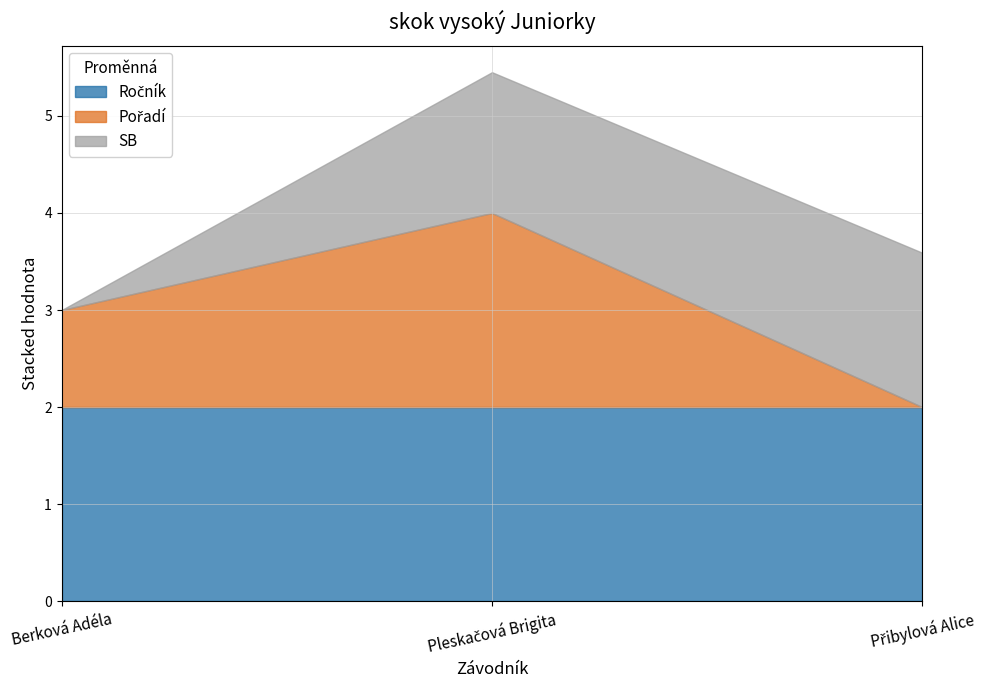

Which series has the largest range (max minus min)?

Pořadí